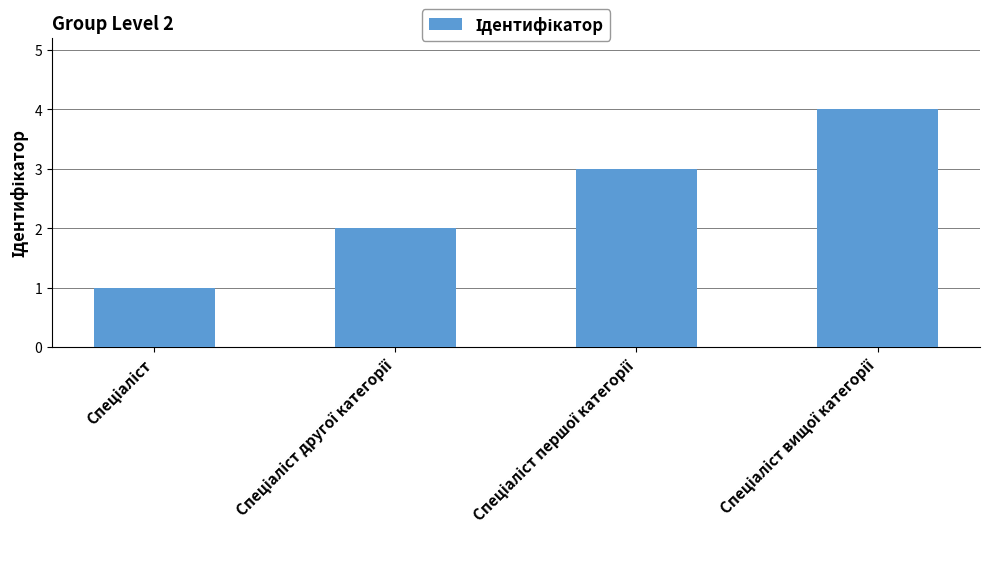

What is the difference between the maximum and minimum values?

3